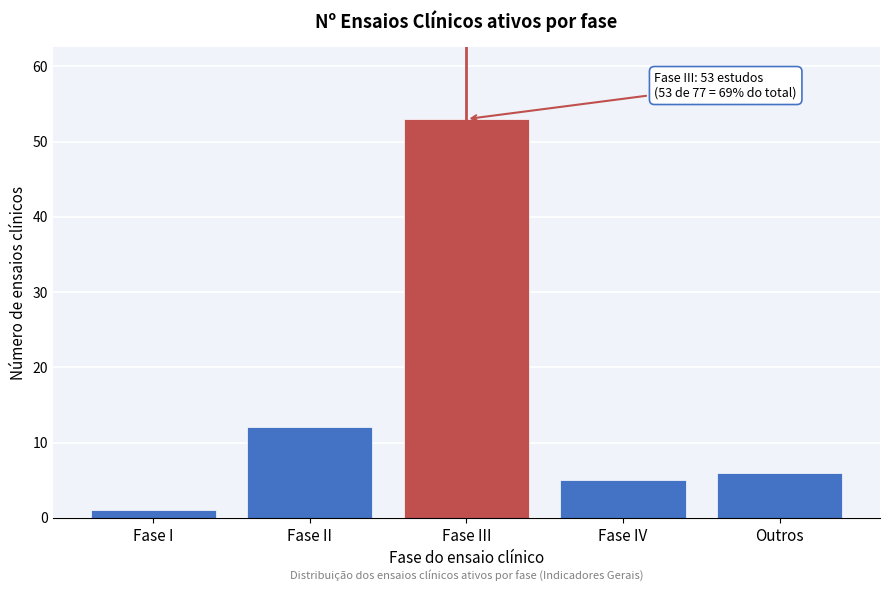

Reading left to right, transcribe all the data shown in this chart.

1	12	53	5	6